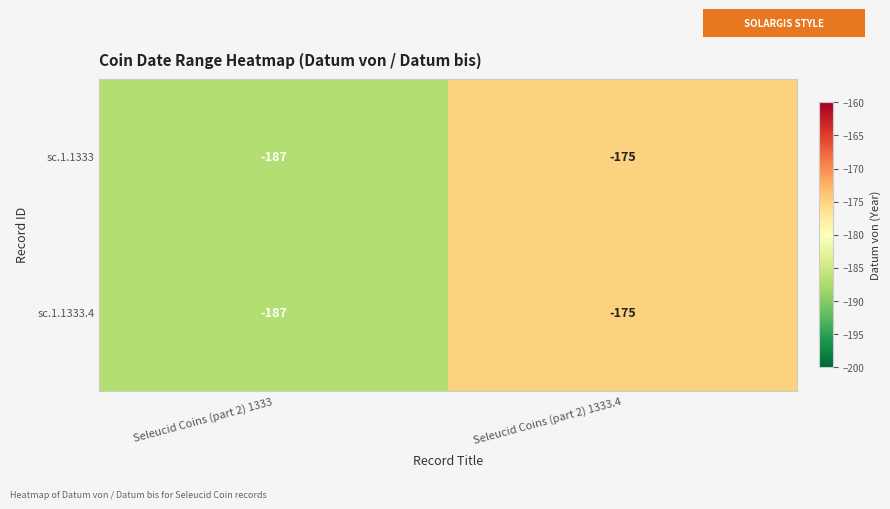

The value of sc.1.1333 at Seleucid Coins (part 2) 1333.4 is -50. True or false?

False